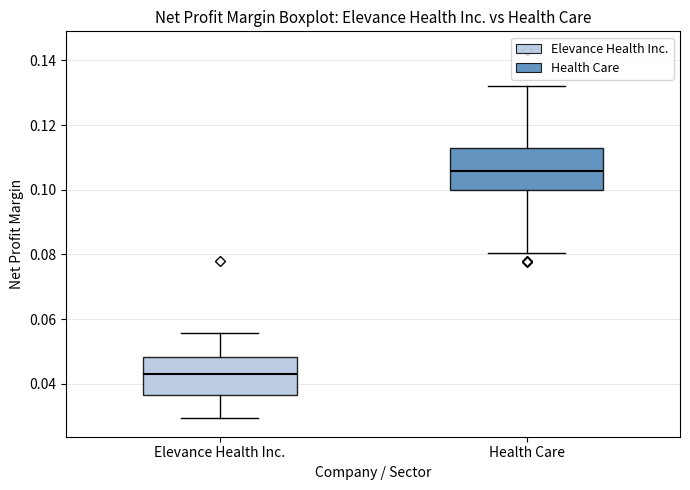

Reading left to right, read every box against the y-axis: the position of its median line, the range the box covers, and the ends of its whiskers. The values are not printed on the chart, so give them approximately, as read against the axis.

Elevance Health Inc.: median 0.044, box 0.036 to 0.048, whiskers 0.030 to 0.056
Health Care: median 0.106, box 0.100 to 0.112, whiskers 0.080 to 0.132